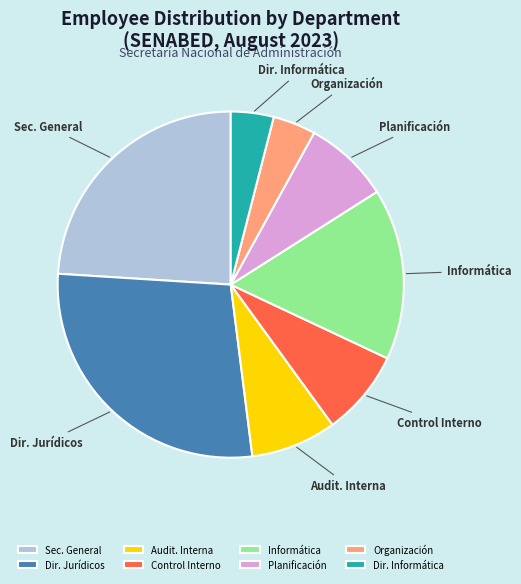

Which slice is the largest?

Dir. Jurídicos